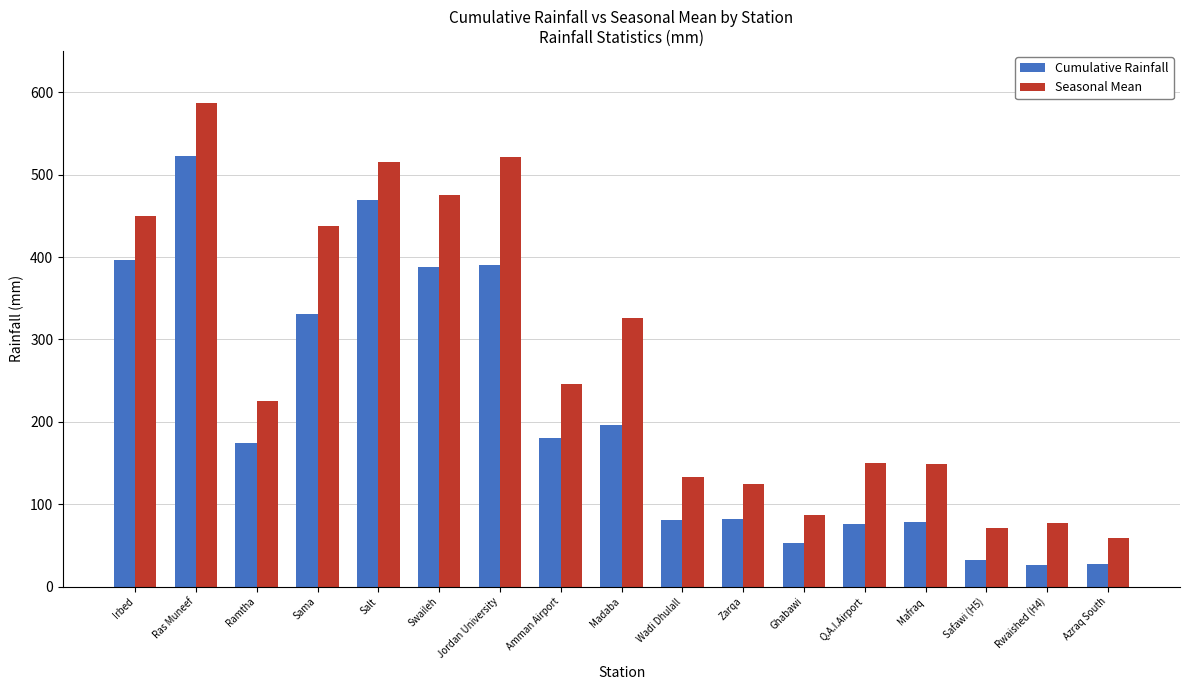

At how many categories does at least one series exceed 365?

6